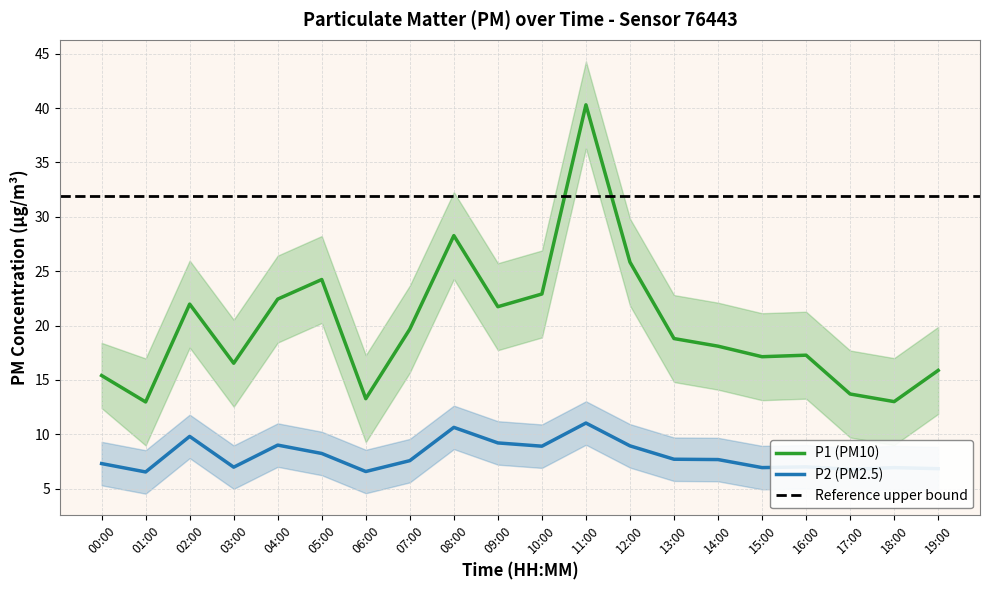

The P1 series shows 22.0 at 02:00. True or false?

True